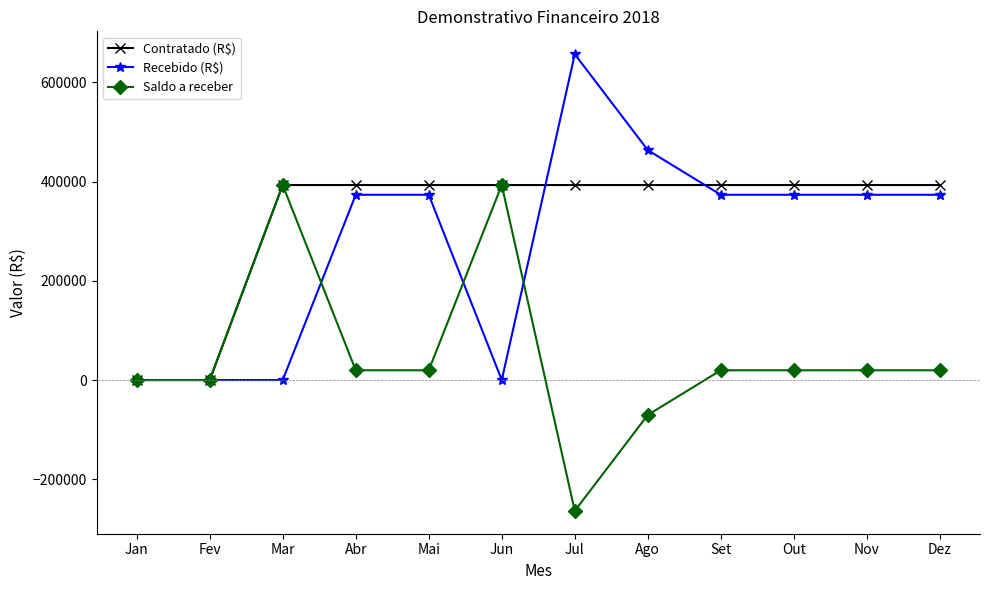

Does the chart display data point markers on the line(s)?

Yes